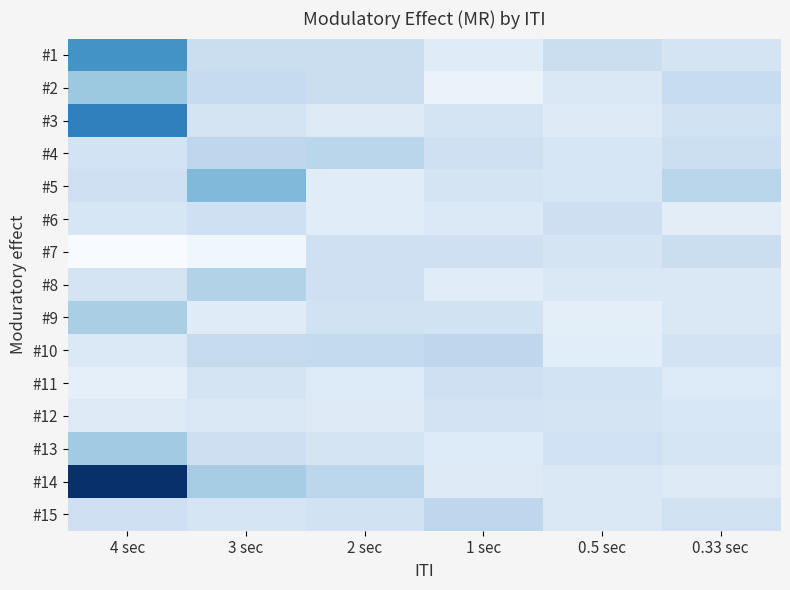

What is the difference between the highest and lowest values at 3 sec?

212.4